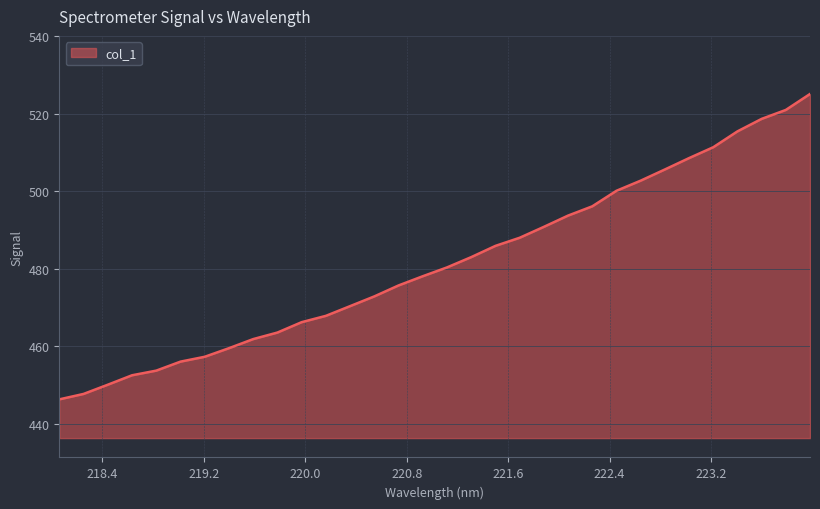

What is the greatest value displayed?

525.1